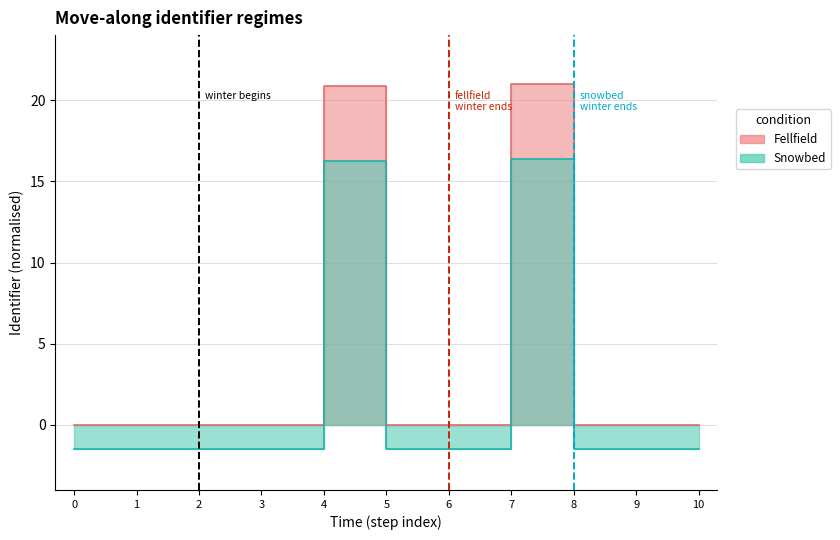

How many data points does each series have?

11